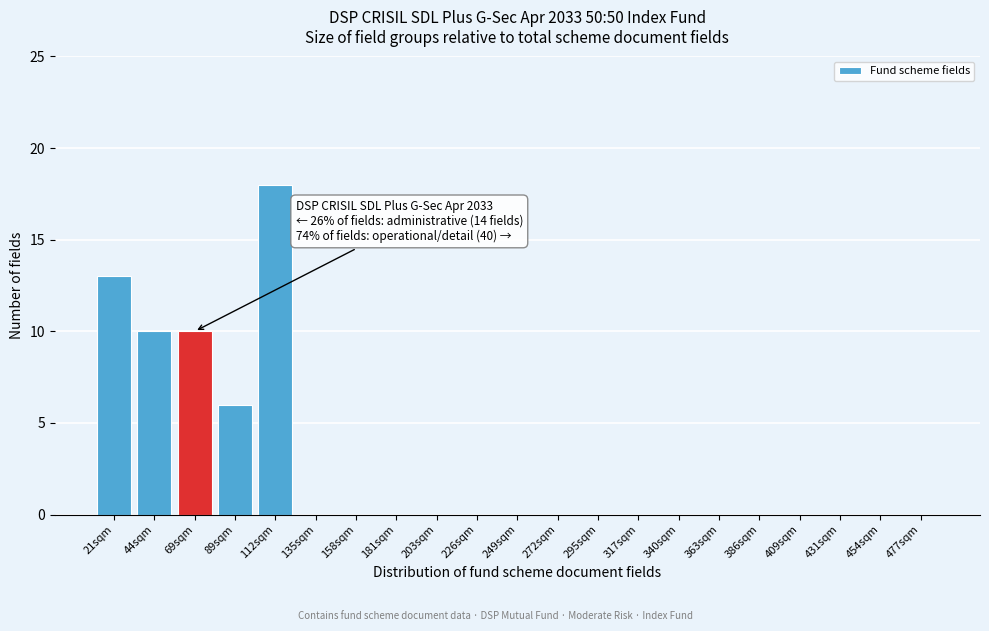

Reading left to right, list all the values displayed in this chart.

21sqm=13	44sqm=10	69sqm=10	89sqm=6	112sqm=18	135sqm=0	158sqm=0	181sqm=0	203sqm=0	226sqm=0	249sqm=0	272sqm=0	295sqm=0	317sqm=0	340sqm=0	363sqm=0	386sqm=0	409sqm=0	431sqm=0	454sqm=0	477sqm=0